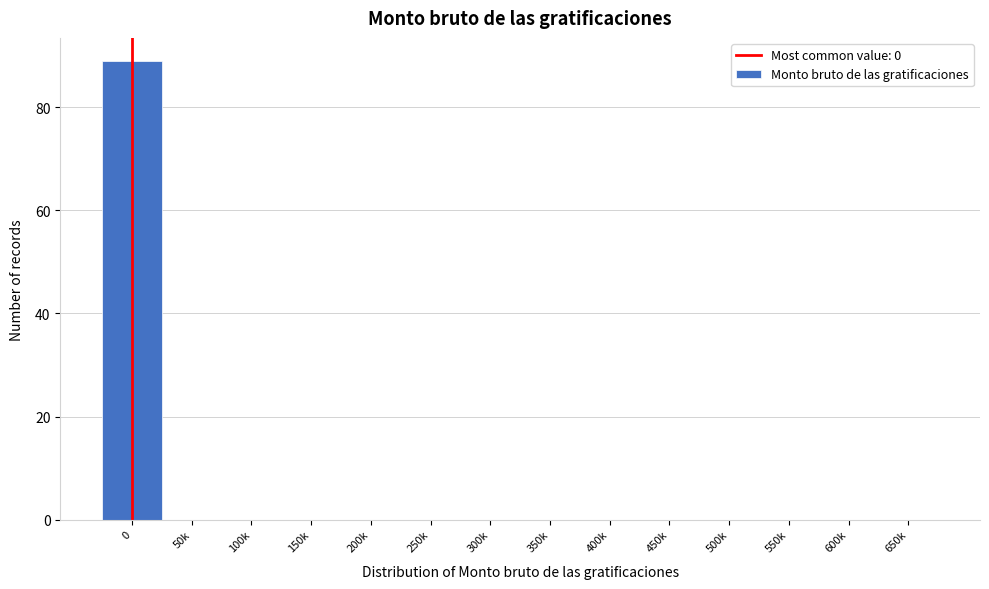

Reading right to left, what are all the values shown in this chart?

650k=0	600k=0	550k=0	500k=0	450k=0	400k=0	350k=0	300k=0	250k=0	200k=0	150k=0	100k=0	50k=0	0=89